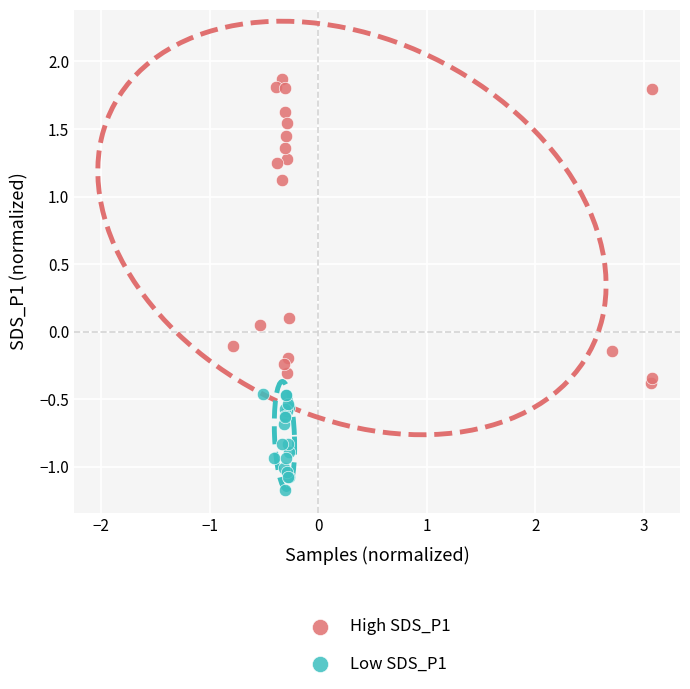

Which series contains the lowest Y value?

Low SDS_P1